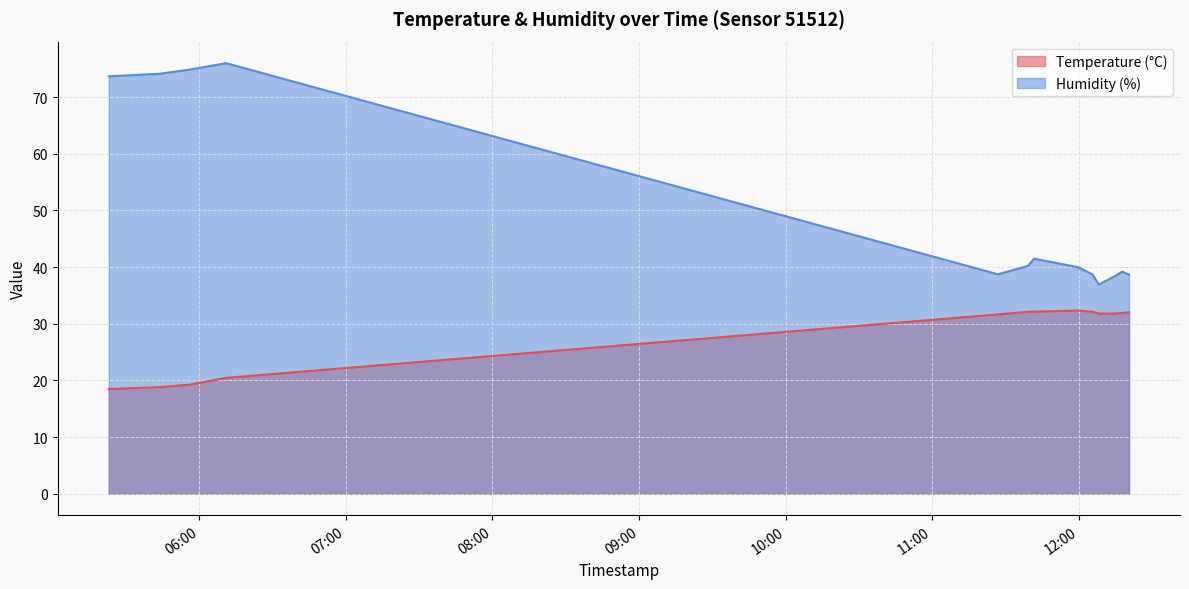

How many values in the Humidity (%) series are below 39?

5